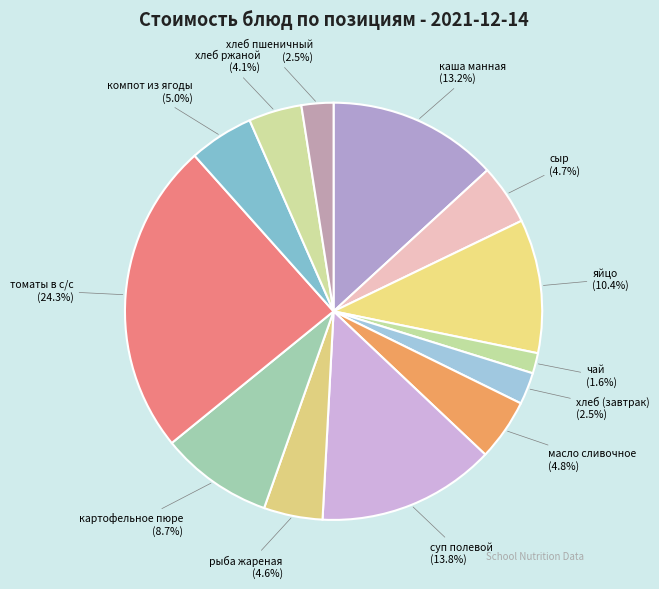

Combined, what portion of the pie is каша манная and хлеб (завтрак)?

15.7%